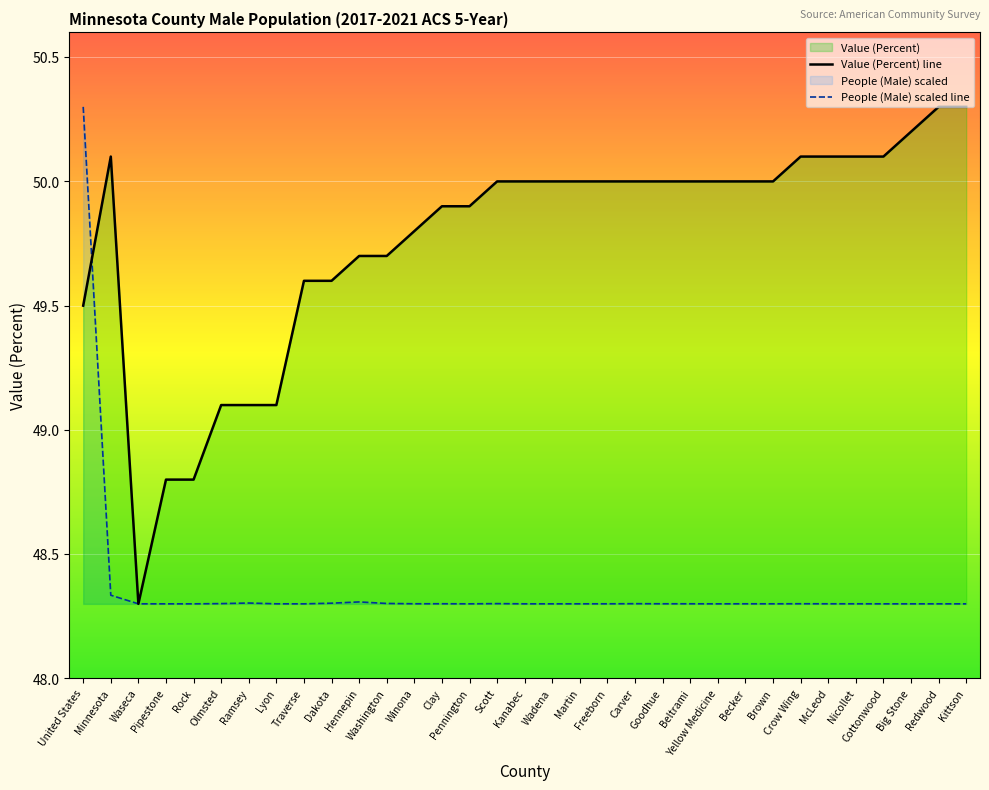

What position from the left is Hennepin?

11